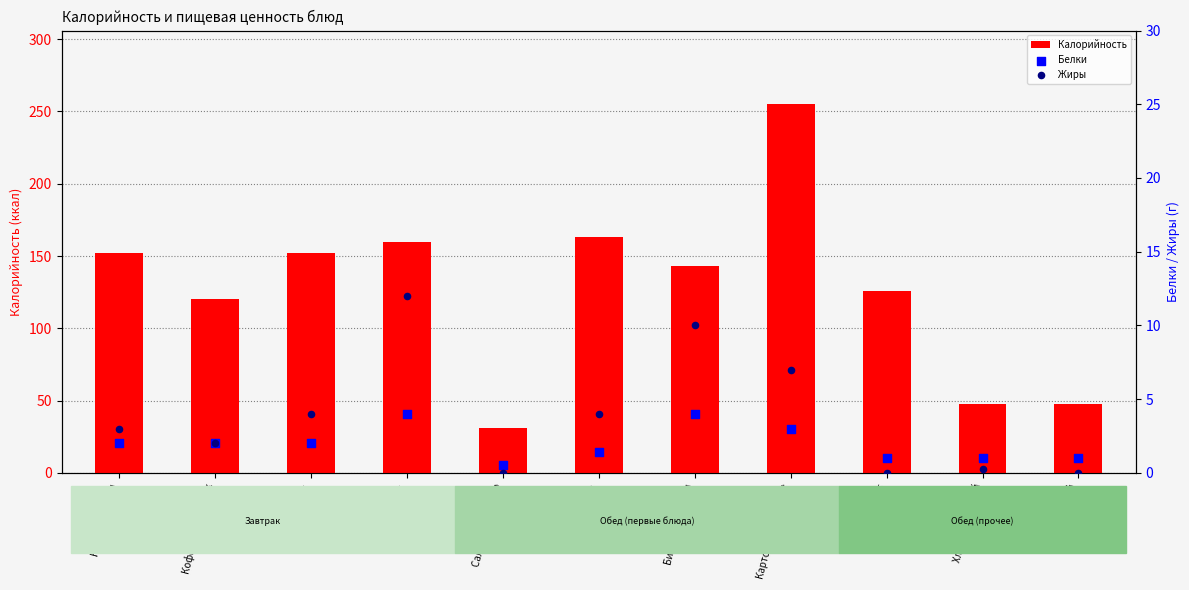

At which category is the sum across all series the highest?

Картофельное пюре